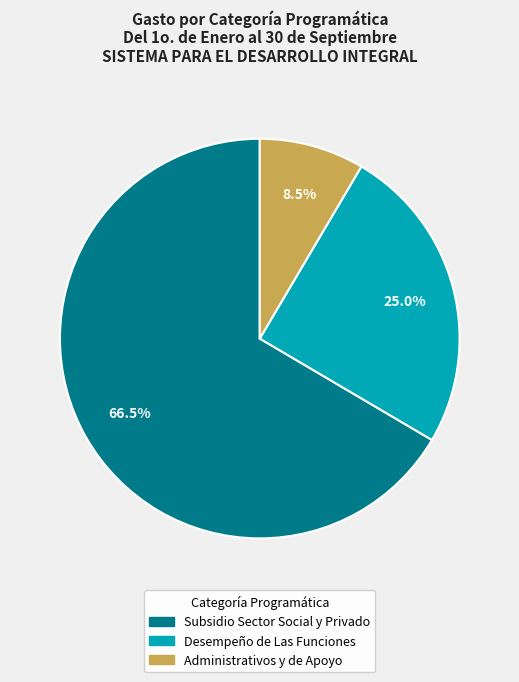

To the nearest percent, what is the average slice percentage?

33%